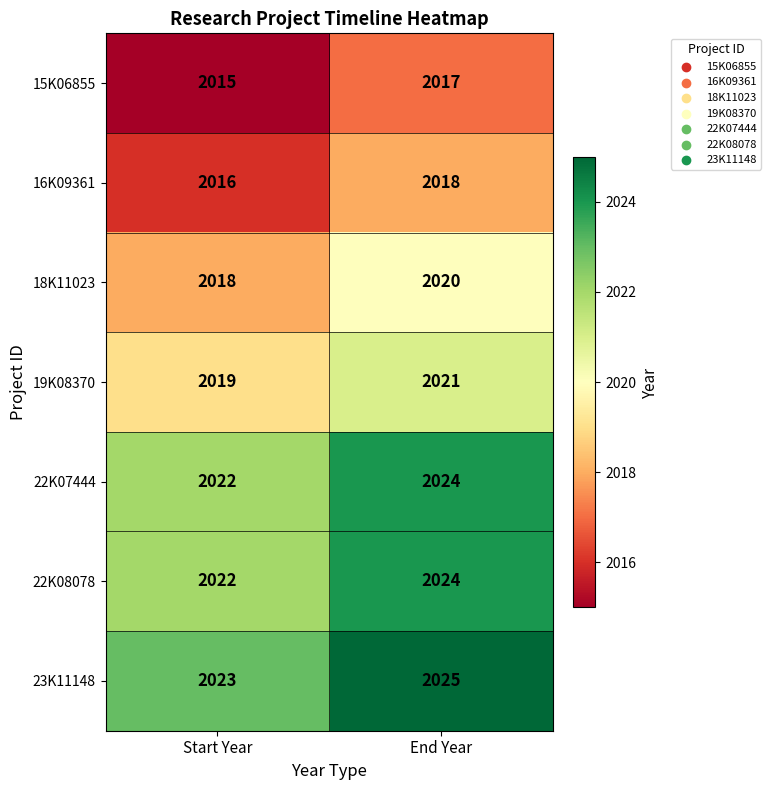

Reading right to left, what are all the values shown in this chart?

15K06855: 2017	2015
16K09361: 2018	2016
18K11023: 2020	2018
19K08370: 2021	2019
22K07444: 2024	2022
22K08078: 2024	2022
23K11148: 2025	2023